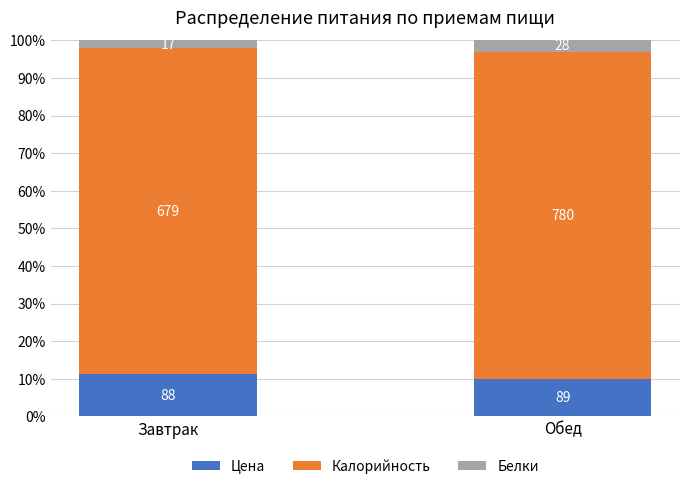

Which series has the largest total across all categories?

Калорийность